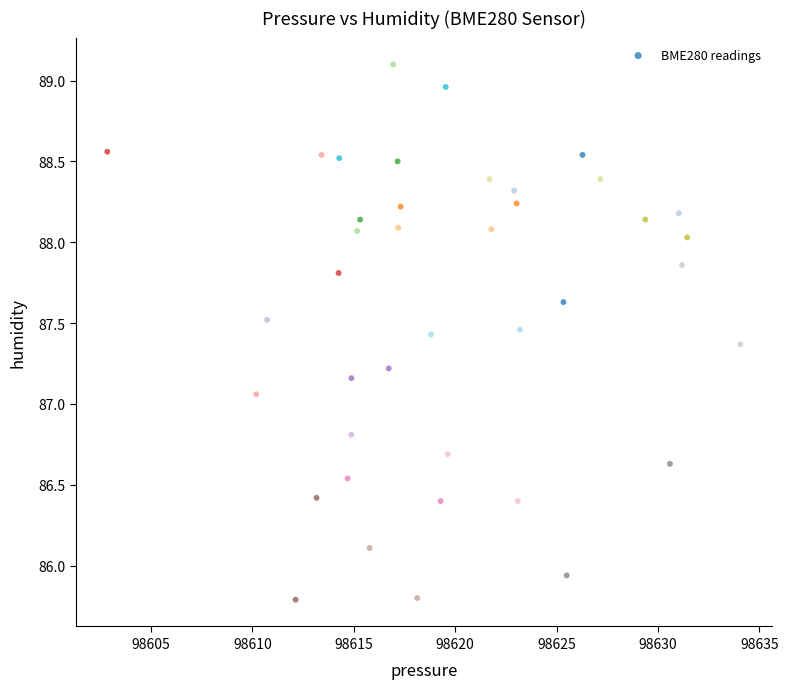

What is the range of Y values (max minus min)?

3.3